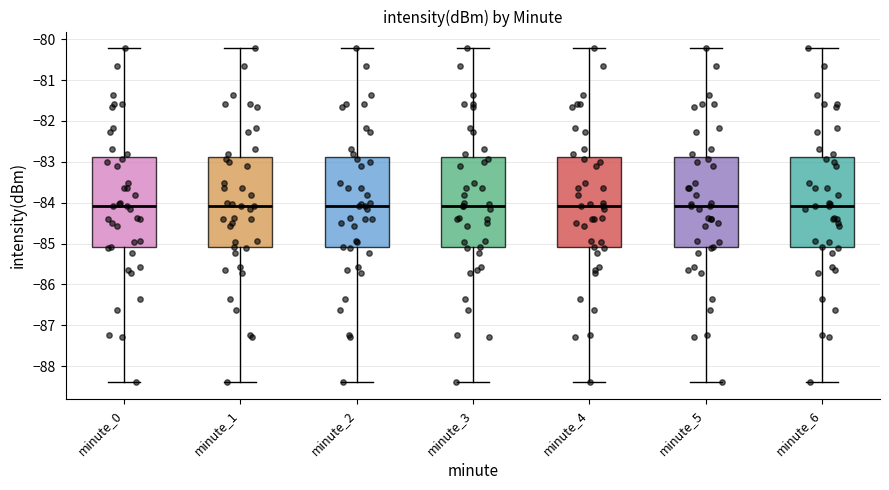

Reading left to right, transcribe this box plot: for each box, give where its median line is, the range the box spans, and where its two whiskers end, as read against the y-axis. The values are not printed on the chart, so give them approximately, as read against the axis.

minute_0: median -84.1, box -85.1 to -82.9, whiskers -88.4 to -80.2
minute_1: median -84.1, box -85.1 to -82.9, whiskers -88.4 to -80.2
minute_2: median -84.1, box -85.1 to -82.9, whiskers -88.4 to -80.2
minute_3: median -84.1, box -85.1 to -82.9, whiskers -88.4 to -80.2
minute_4: median -84.1, box -85.1 to -82.9, whiskers -88.4 to -80.2
minute_5: median -84.1, box -85.1 to -82.9, whiskers -88.4 to -80.2
minute_6: median -84.1, box -85.1 to -82.9, whiskers -88.4 to -80.2